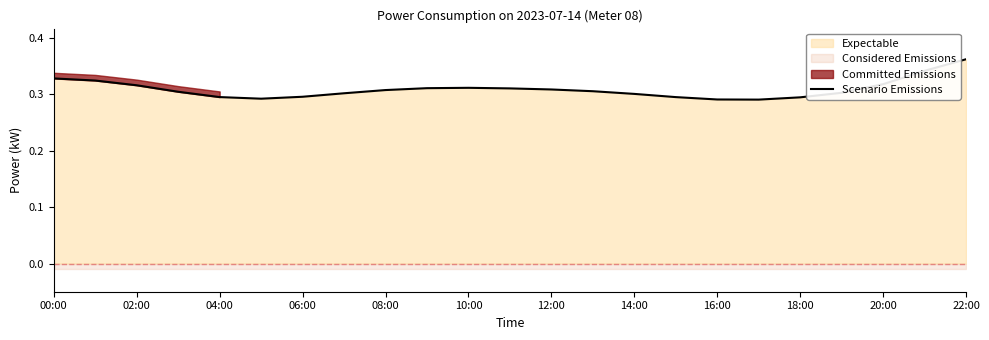

Which label corresponds to the smallest value in the chart?

17